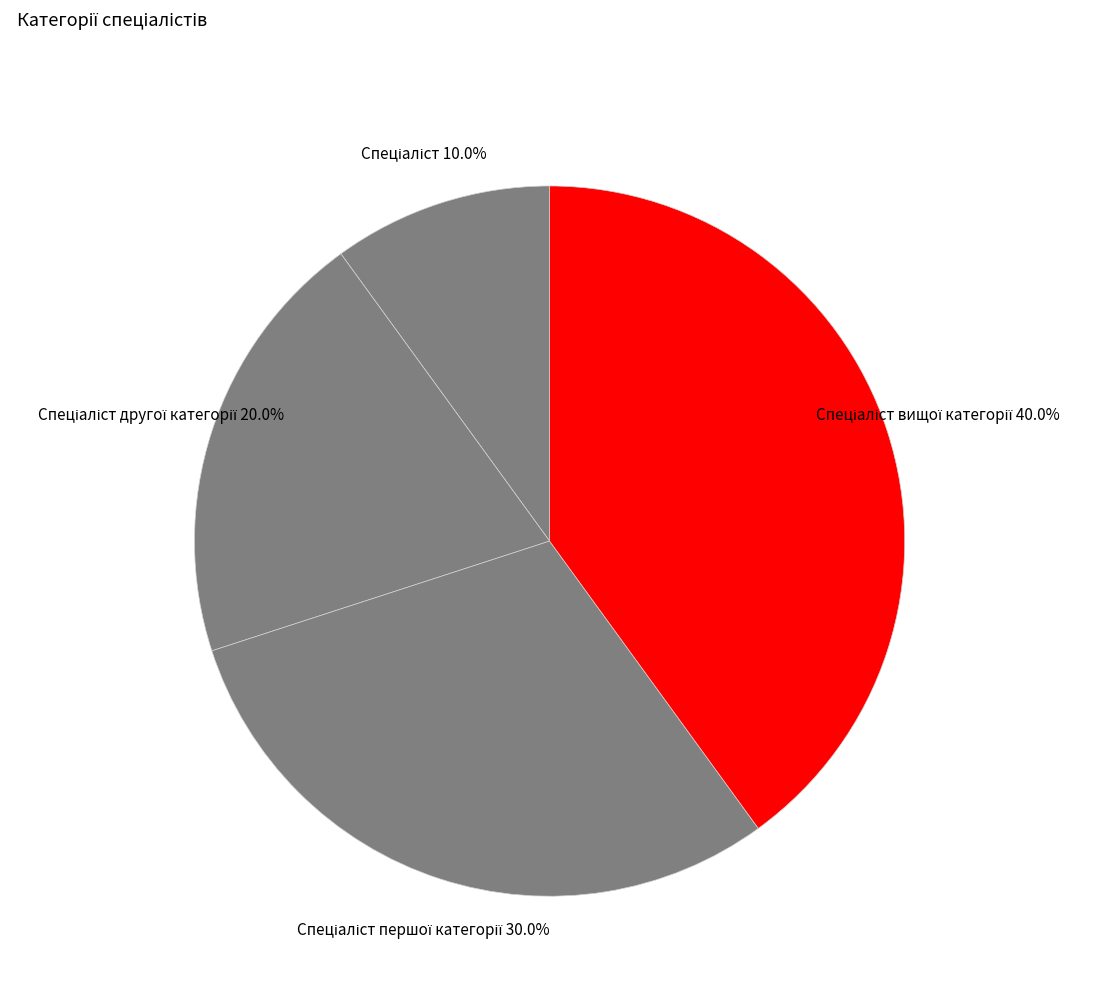

Is there a majority slice in this chart?

No